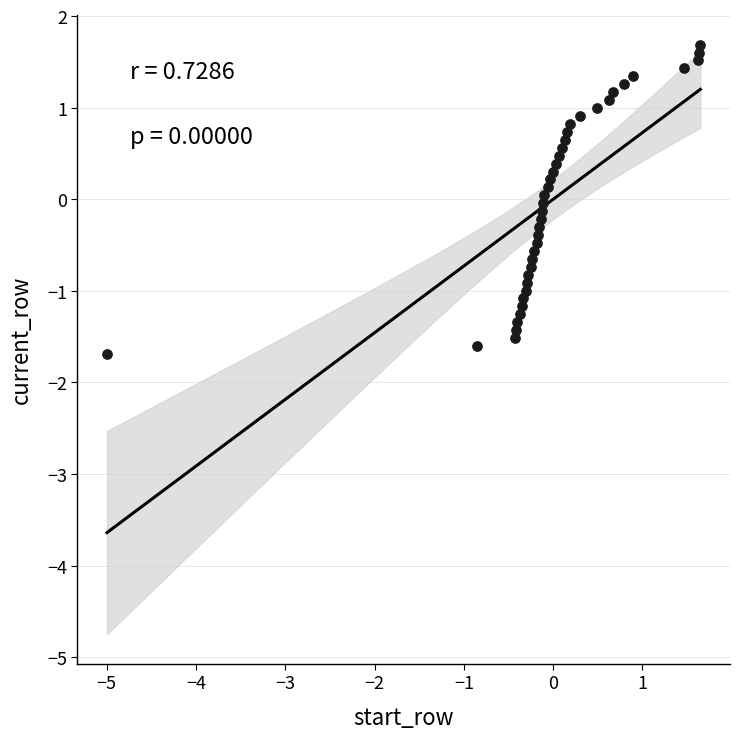

What is the range of Y values (max minus min)?

3.4